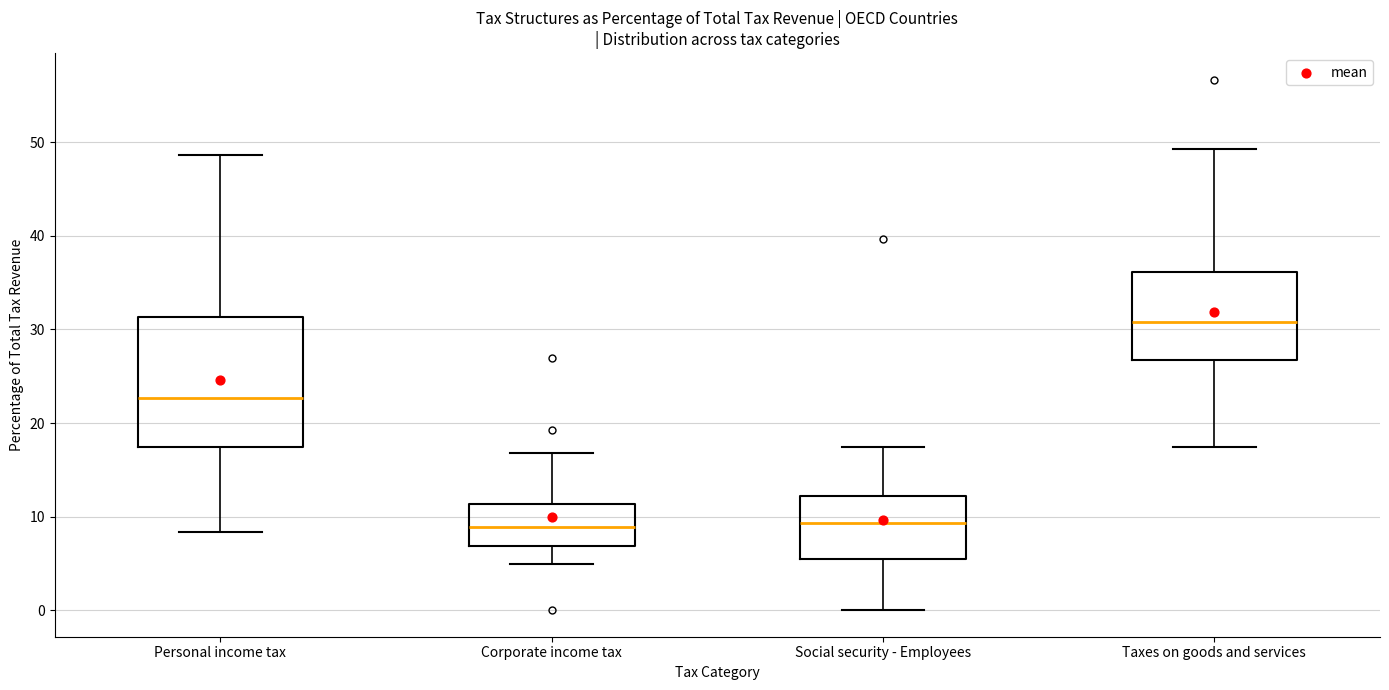

Reading left to right, read every box against the y-axis: the position of its median line, the range the box covers, and the ends of its whiskers. The values are not printed on the chart, so give them approximately, as read against the axis.

Personal income tax: median 23, box 17 to 31, whiskers 8 to 49
Corporate income tax: median 9, box 7 to 11, whiskers 5 to 17
Social security - Employees: median 9, box 6 to 12, whiskers 0 to 17
Taxes on goods and services: median 31, box 27 to 36, whiskers 17 to 49